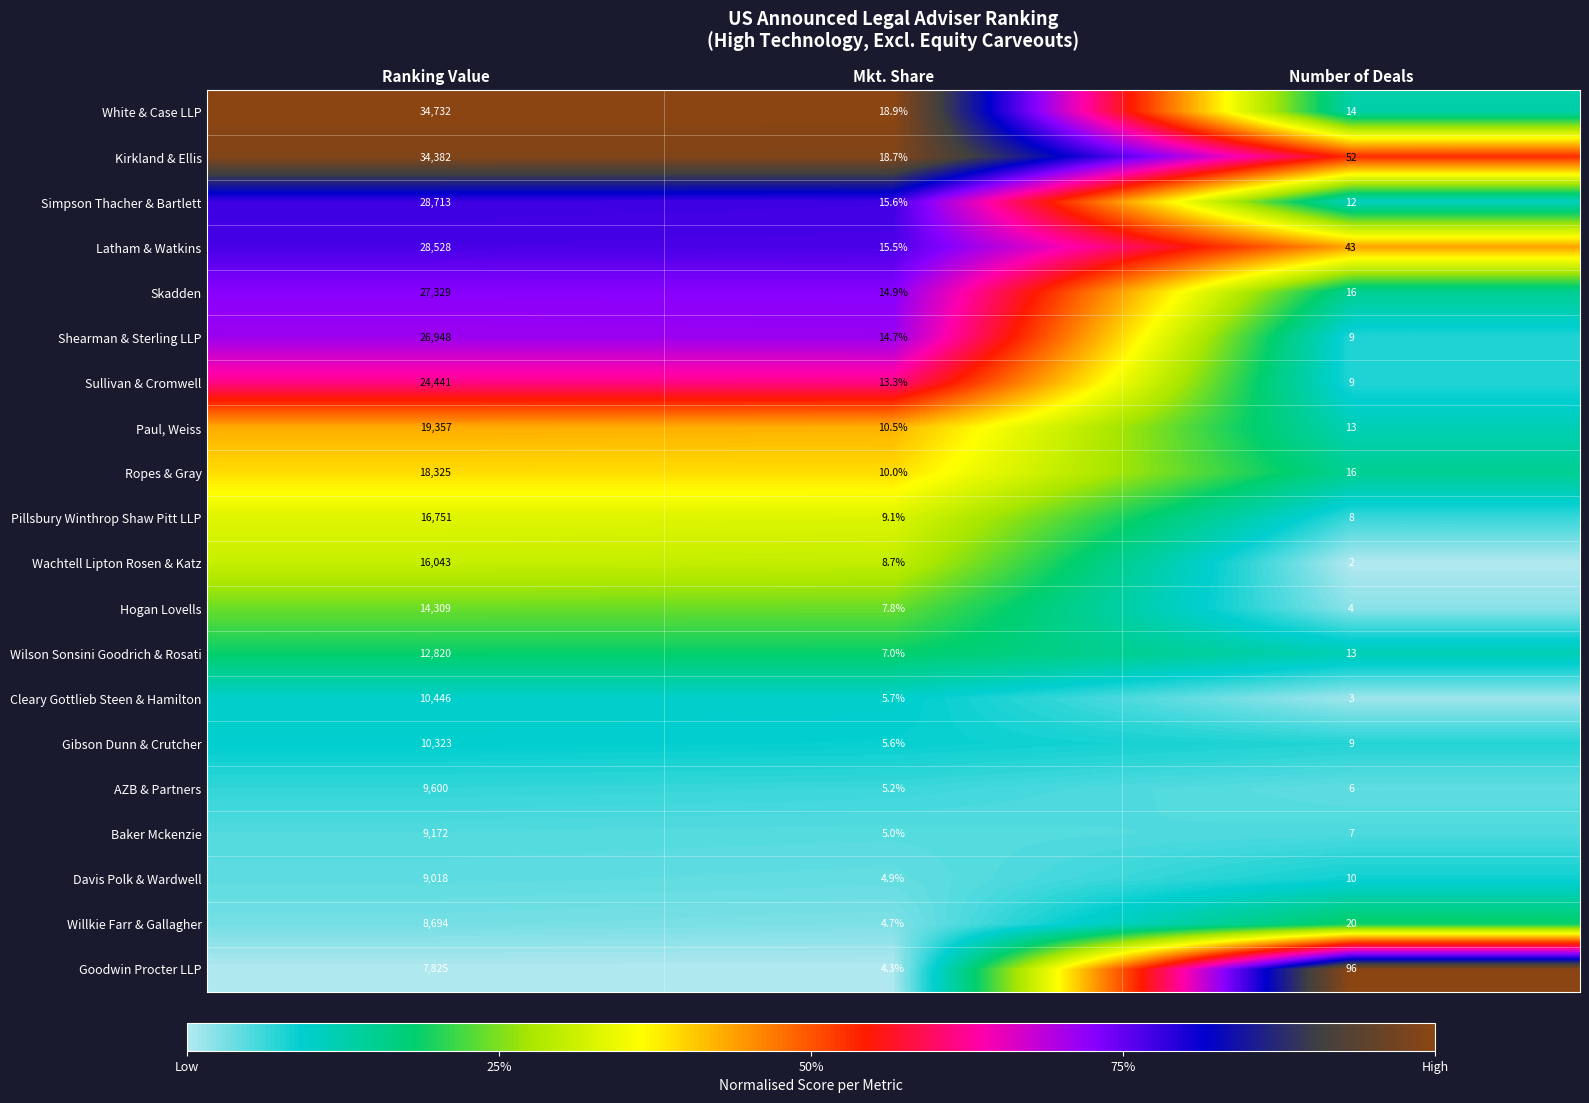

Rank the series by their maximum value, from highest to lowest.

White & Case LLP, Kirkland & Ellis, Simpson Thacher & Bartlett, Latham & Watkins, Skadden, Shearman & Sterling LLP, Sullivan & Cromwell, Paul, Weiss, Ropes & Gray, Pillsbury Winthrop Shaw Pitt LLP, Wachtell Lipton Rosen & Katz, Hogan Lovells, Wilson Sonsini Goodrich & Rosati, Cleary Gottlieb Steen & Hamilton, Gibson Dunn & Crutcher, AZB & Partners, Baker Mckenzie, Davis Polk & Wardwell, Willkie Farr & Gallagher, Goodwin Procter LLP